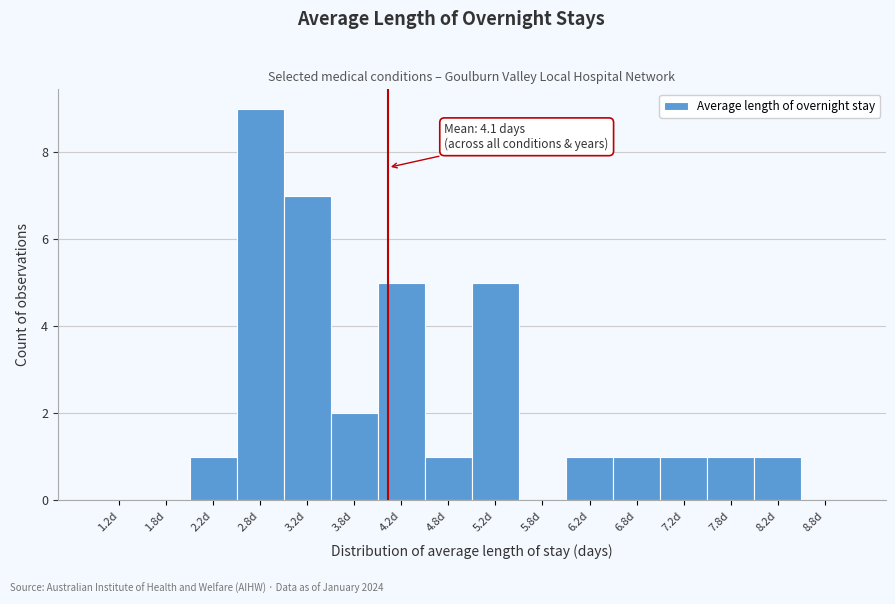

Which range on the x-axis has the tallest bar?

2.5 to 3.0